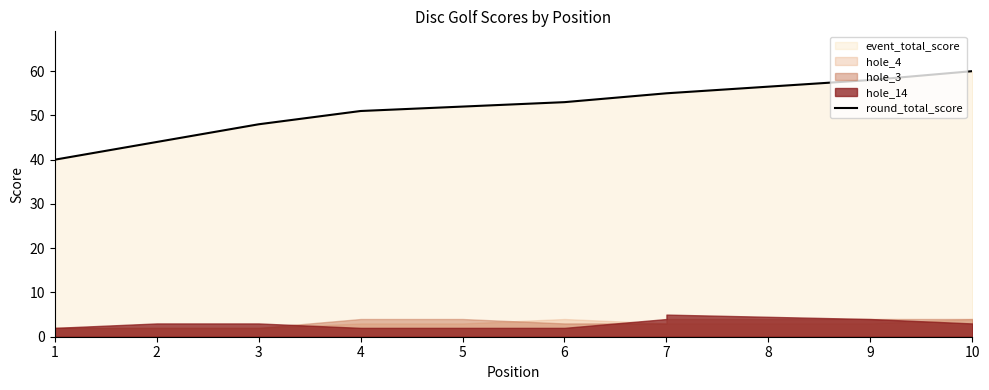

True or false: there are more than 0 points higher than both neighbors.

False